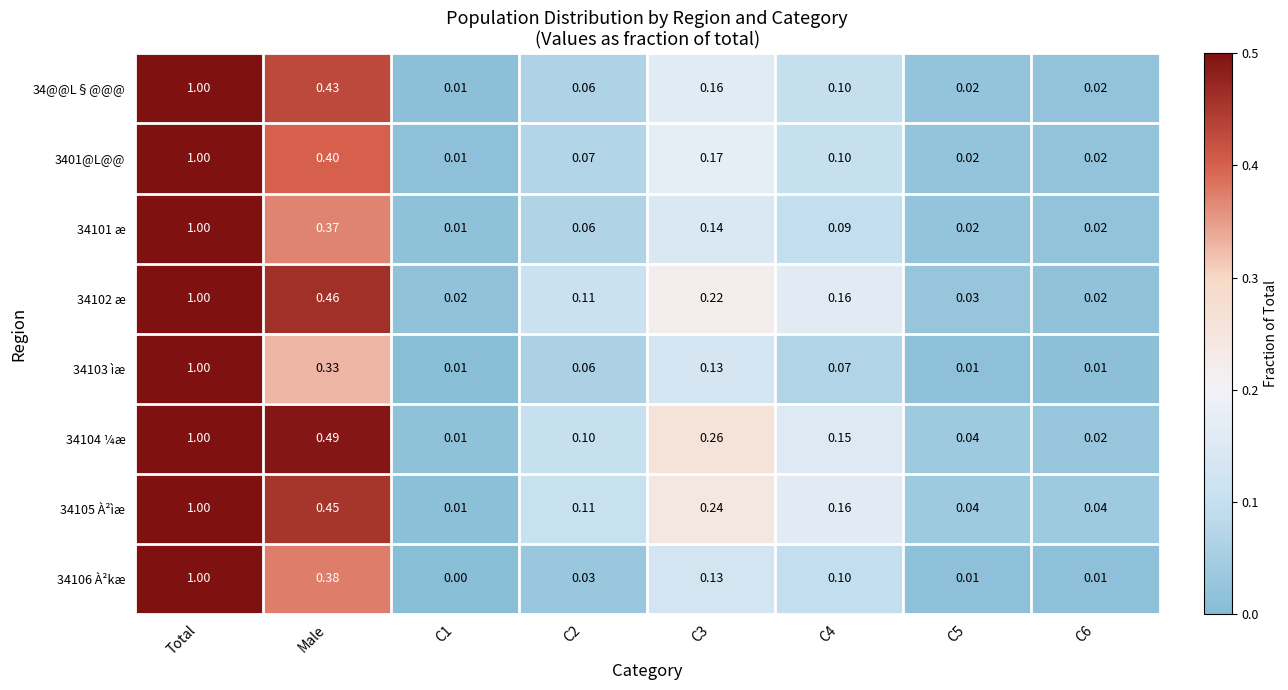

At which category is the sum across all series the highest?

Total